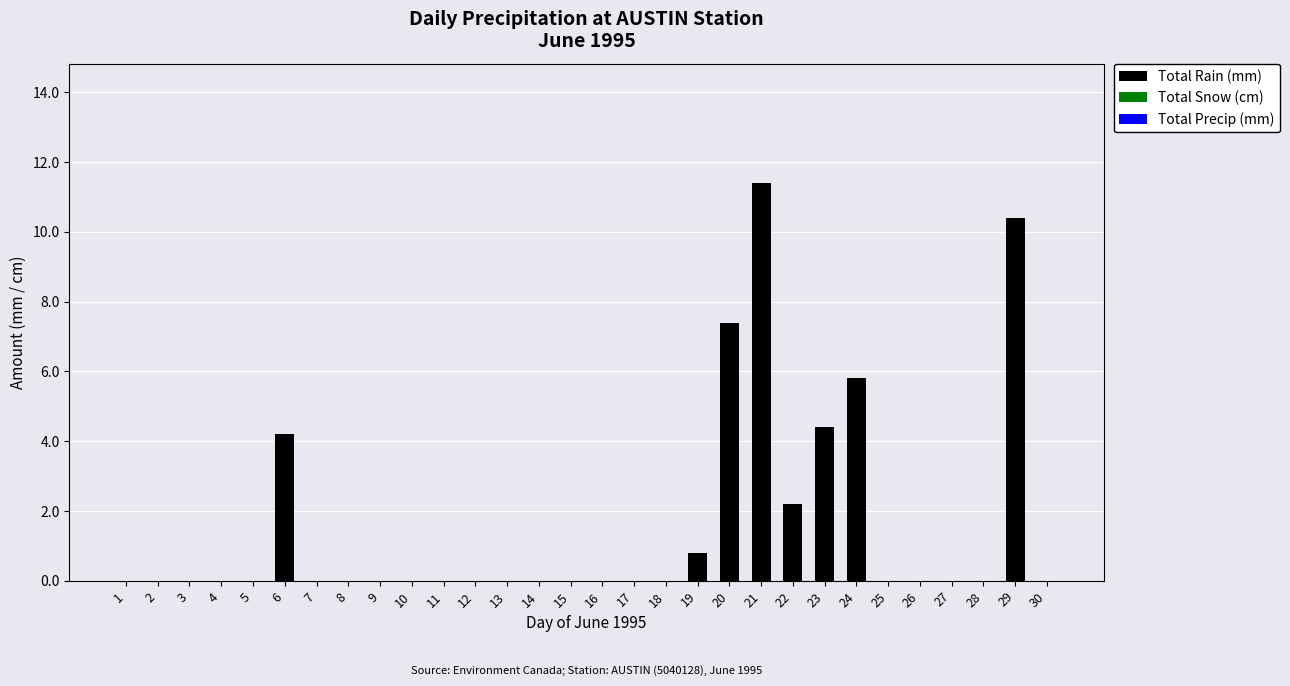

Reading left to right, list all the values displayed in this chart.

1=0.0	2=0.0	3=0.0	4=0.0	5=0.0	6=4.2	7=0.0	8=0.0	9=0.0	10=0.0	11=0.0	12=0.0	13=0.0	14=0.0	15=0.0	16=0.0	17=0.0	18=0.0	19=0.8	20=7.4	21=11.4	22=2.2	23=4.4	24=5.8	25=0.0	26=0.0	27=0.0	28=0.0	29=10.4	30=0.0